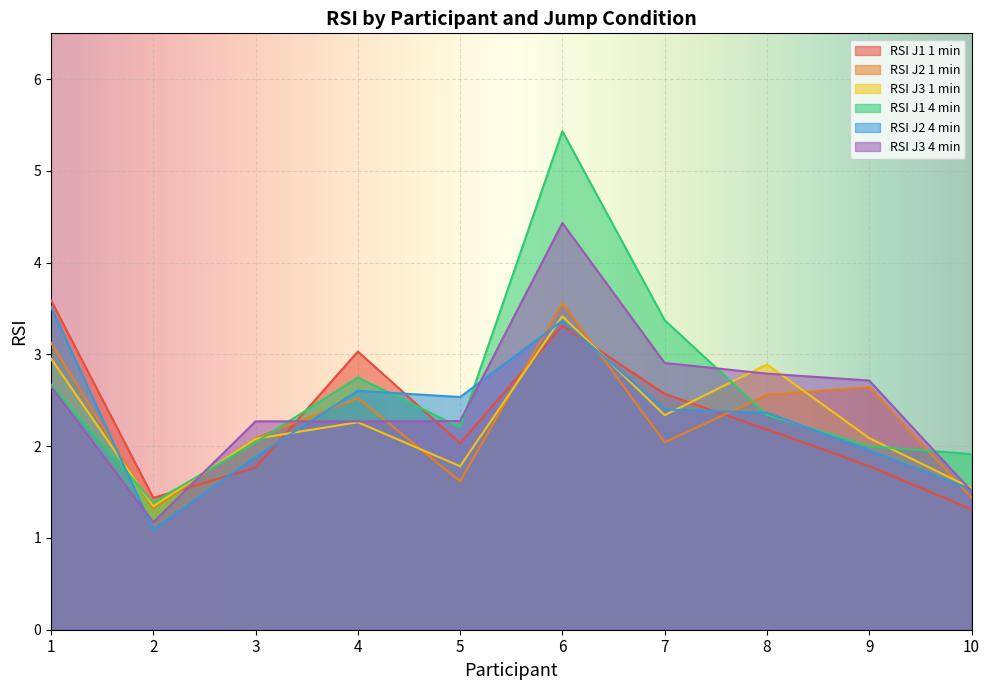

How many intersections are there between RSI J2 1 min and RSI J1 4 min?

5